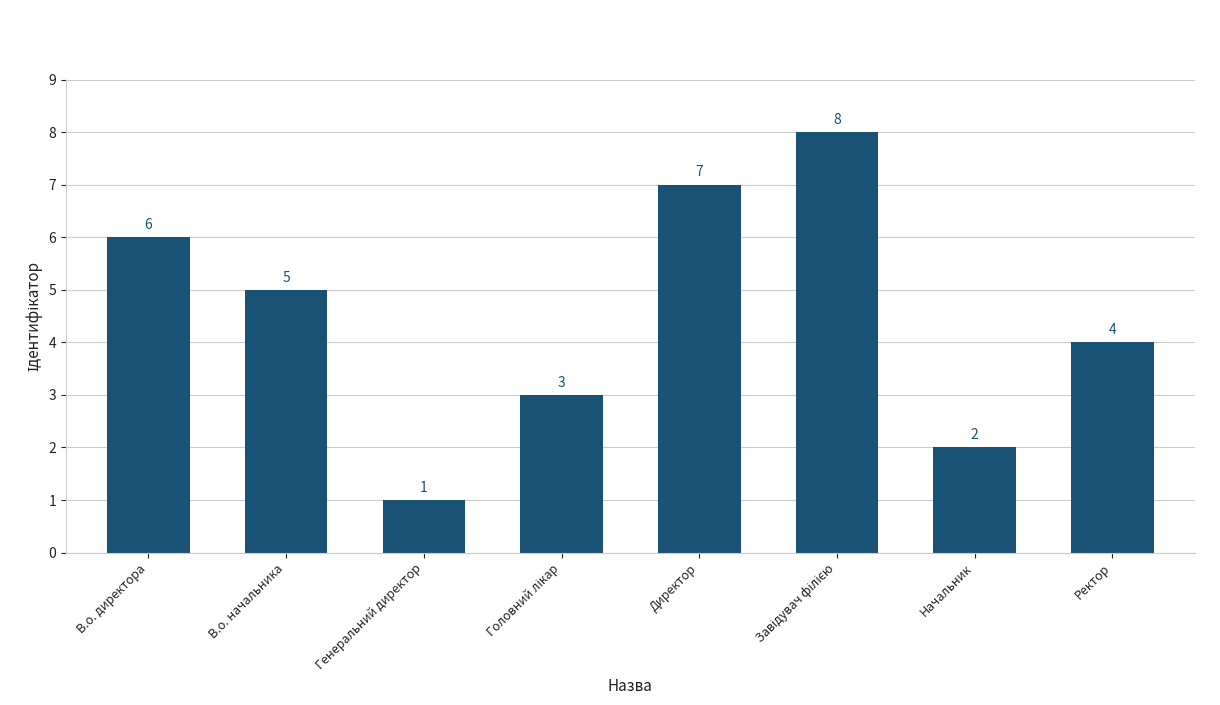

What is the minimum value shown in the chart?

1